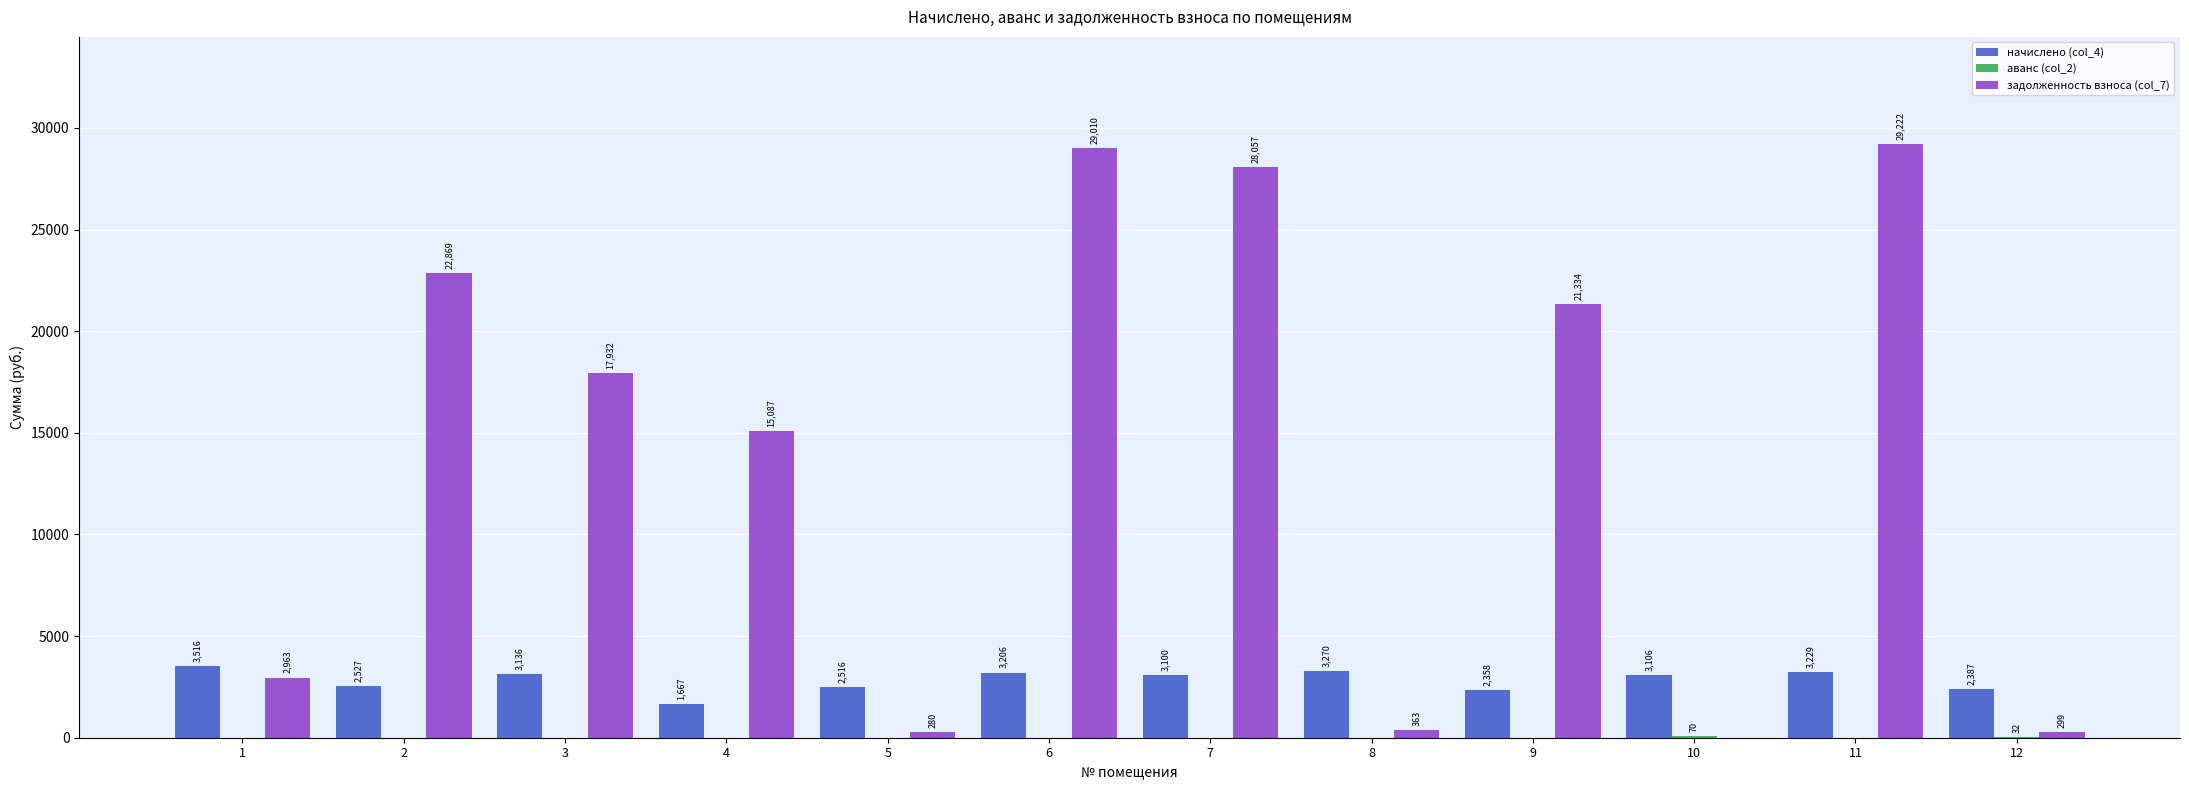

Read the задолженность взноса (col_7) value at 1.

2962.7